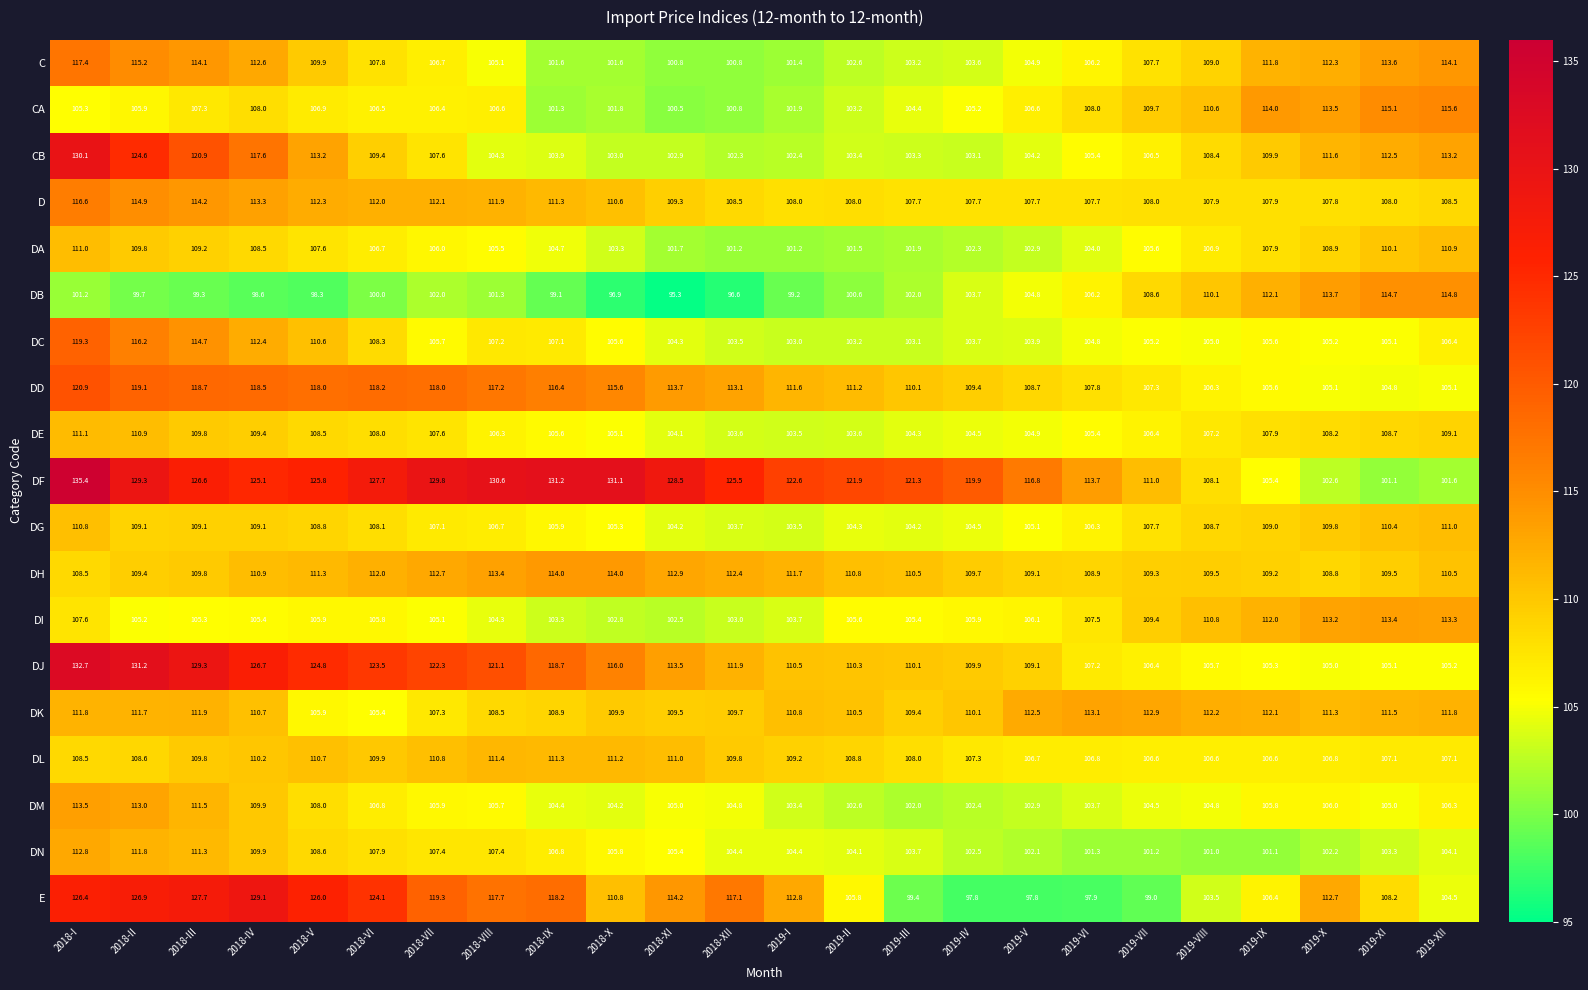

At which category is the sum across all series the highest?

2018-I